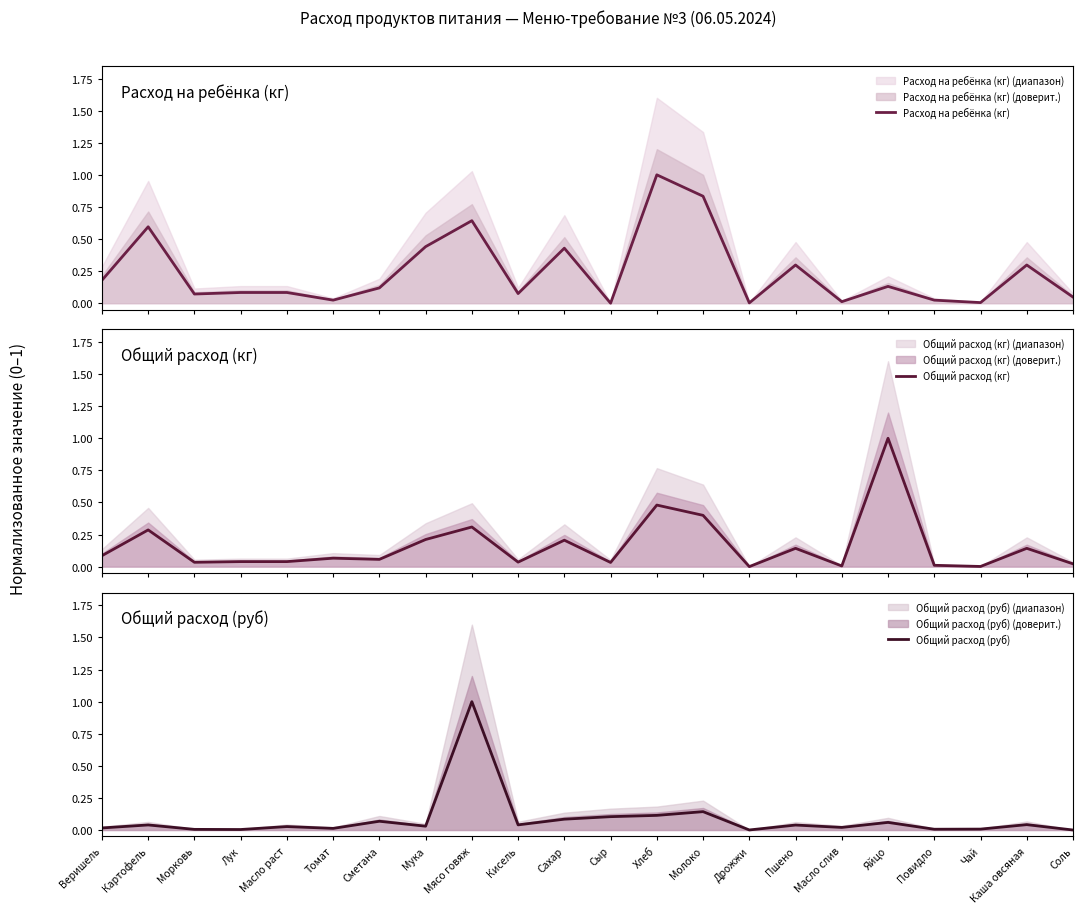

Is the value of Общий расход (кг) at Масло раст greater than the value of Общий расход (руб) at Картофель?

No